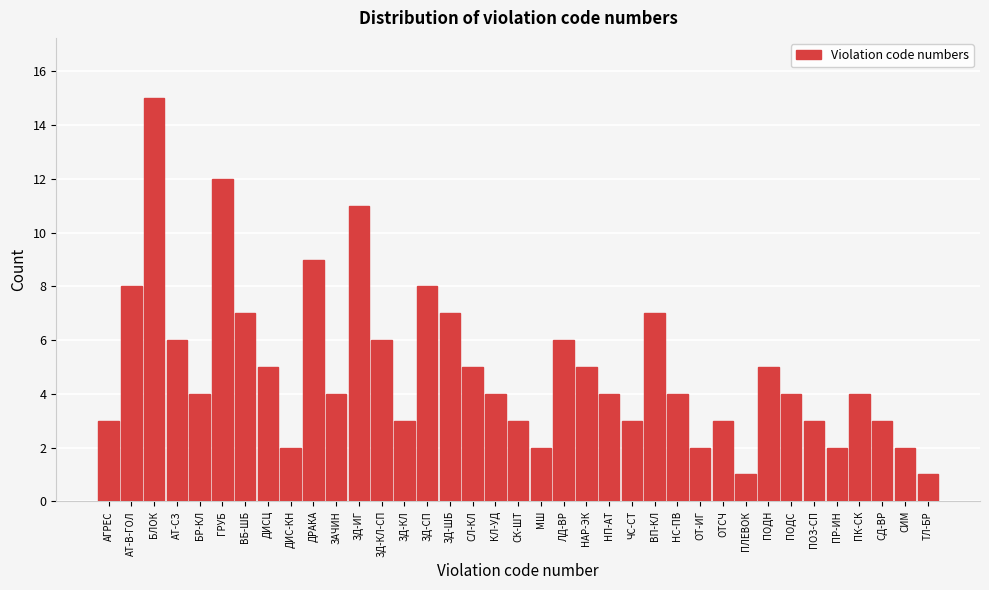

What is the average value?

5